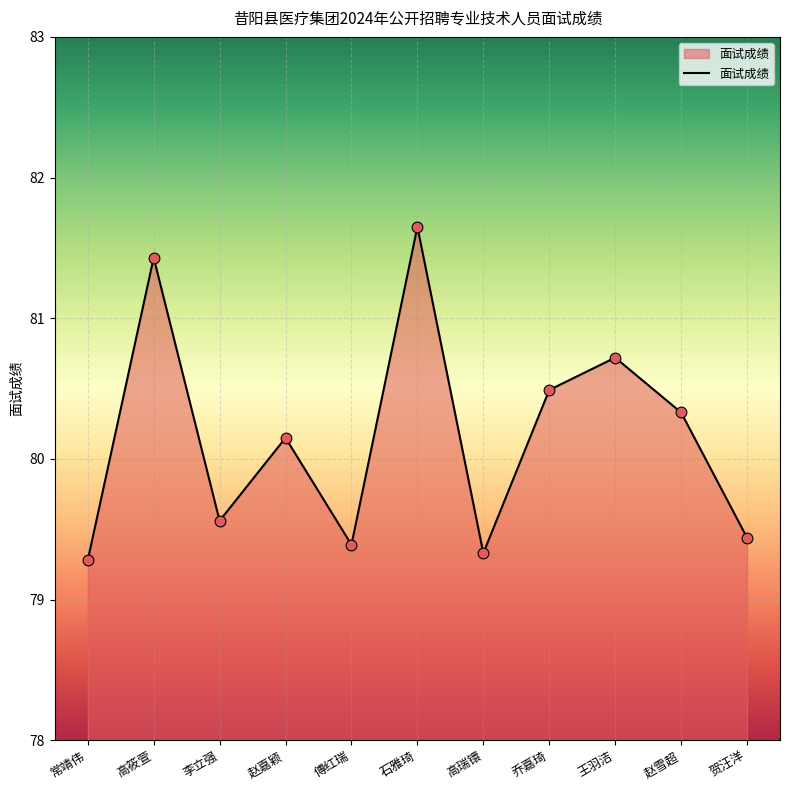

What is the ratio of the value at 高筱萱 to the value at 石雅琦?

1.0